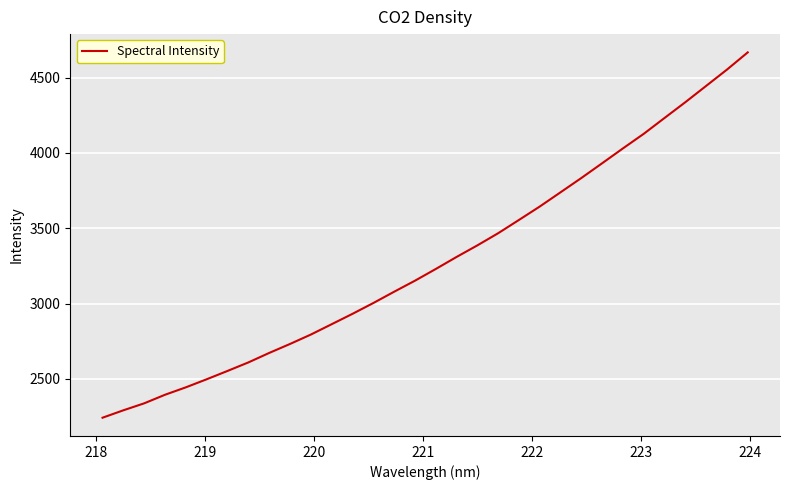

What is the smallest value displayed?

2242.4